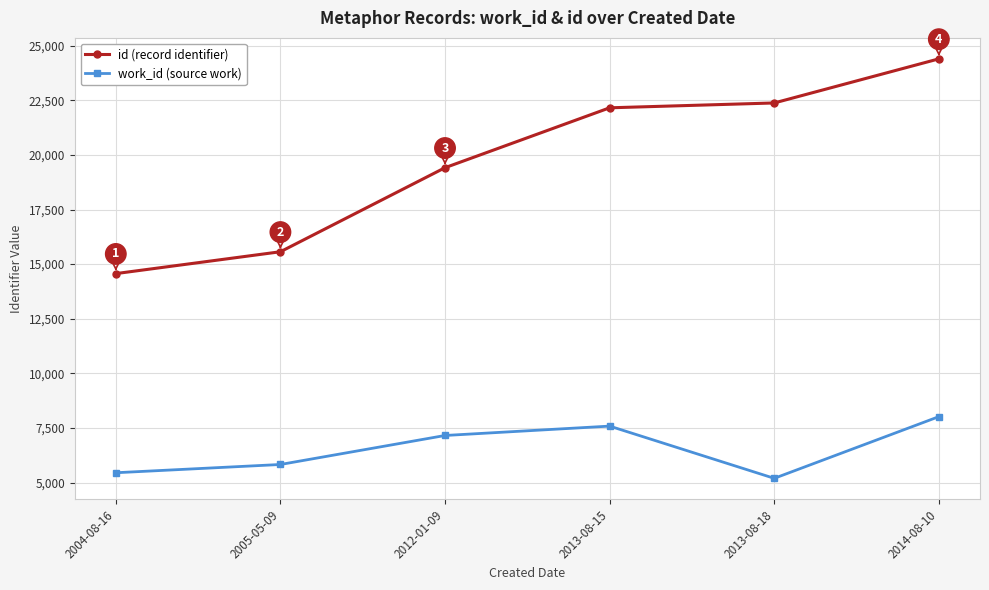

How many lines are shown in the chart?

2